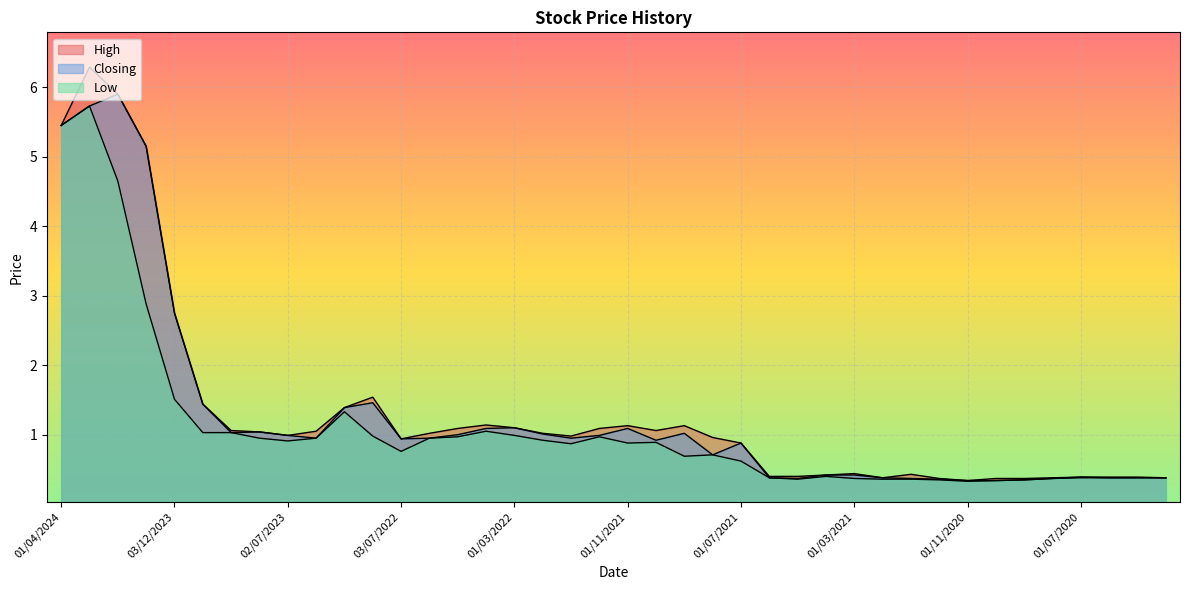

True or false: Low and Closing intersect in this chart.

False